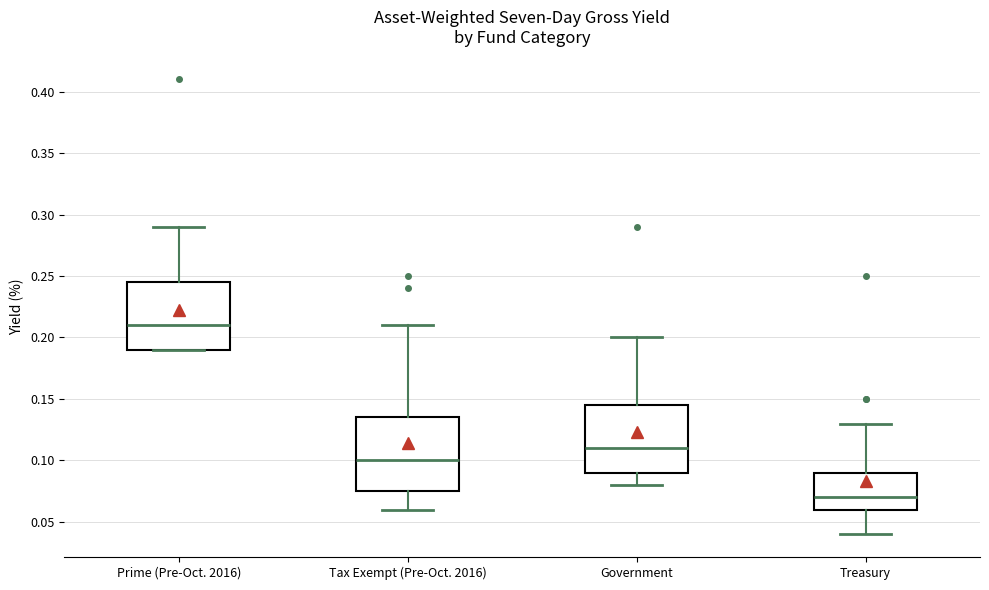

Which box has the highest median line?

Prime (Pre-Oct. 2016)